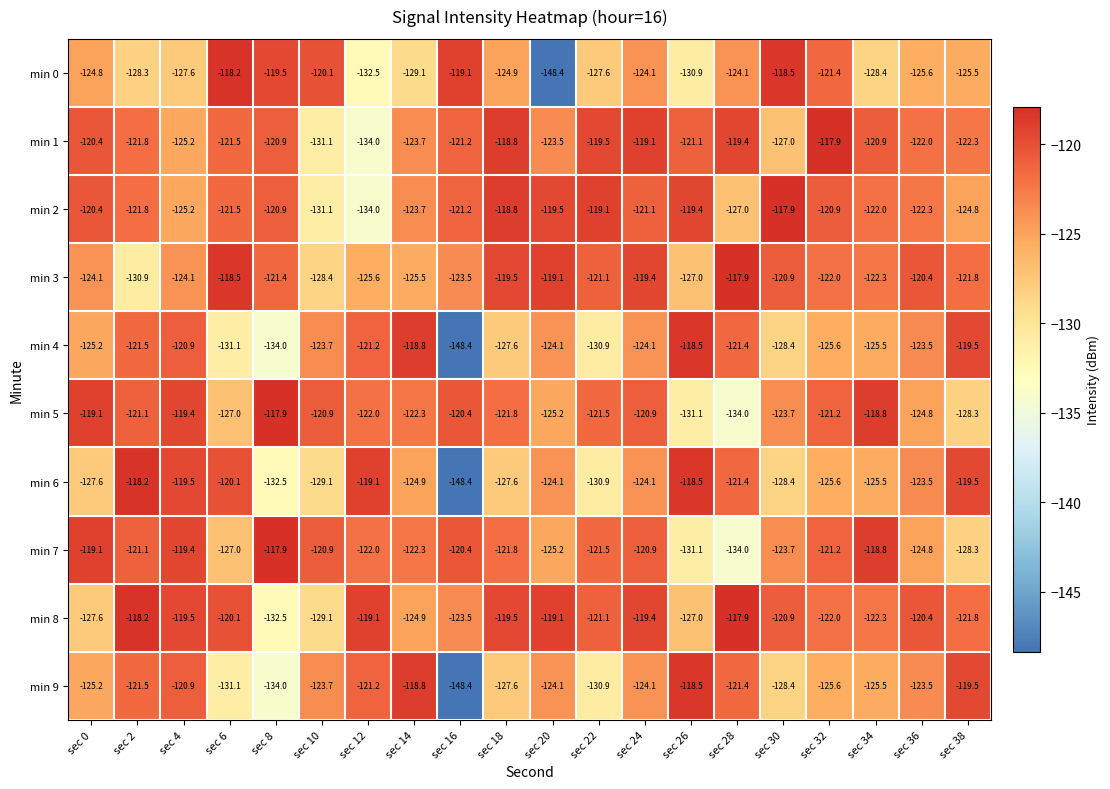

The min 1 series shows -122.0 at sec 36. True or false?

True